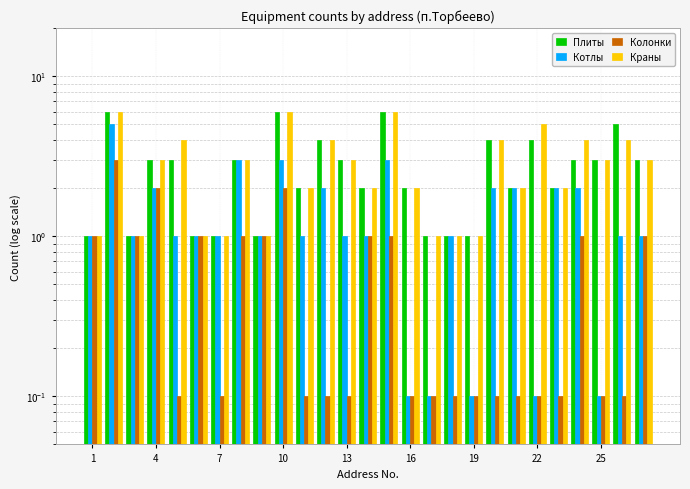

How many bars are there in total?

108